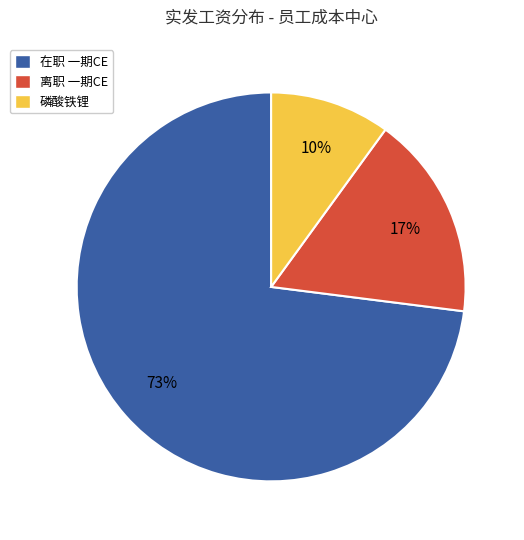

What percentage is the 磷酸铁锂 slice, to the nearest percent?

10%